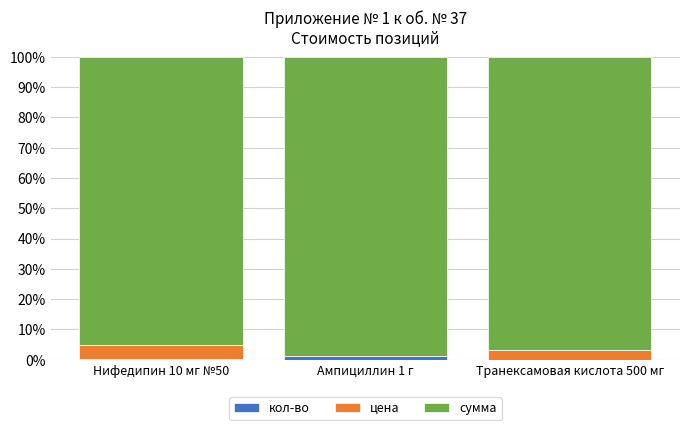

The кол-во series shows 0.0 at Транексамовая кислота 500 мг. True or false?

True